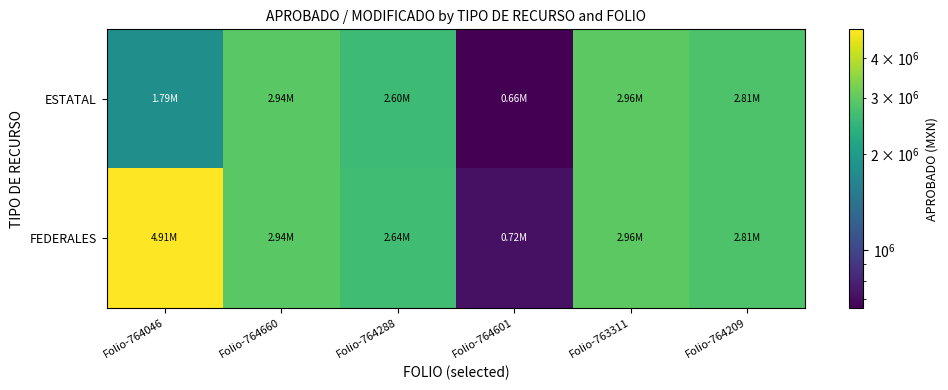

Reading left to right, transcribe all the data shown in this chart.

ESTATAL: Folio-764046=1793747.0	Folio-764660=2937906.0	Folio-764288=2600633.6	Folio-764601=657540.3	Folio-763311=2961927.5	Folio-764209=2810173.1
FEDERALES: Folio-764046=4910687.9	Folio-764660=2937906.0	Folio-764288=2642255.0	Folio-764601=717540.3	Folio-763311=2961927.5	Folio-764209=2810173.1